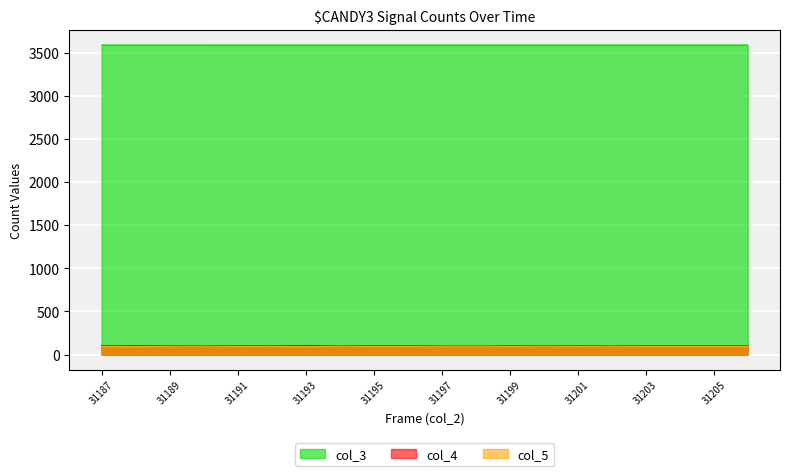

At which label does col_3 reach its minimum?

31187